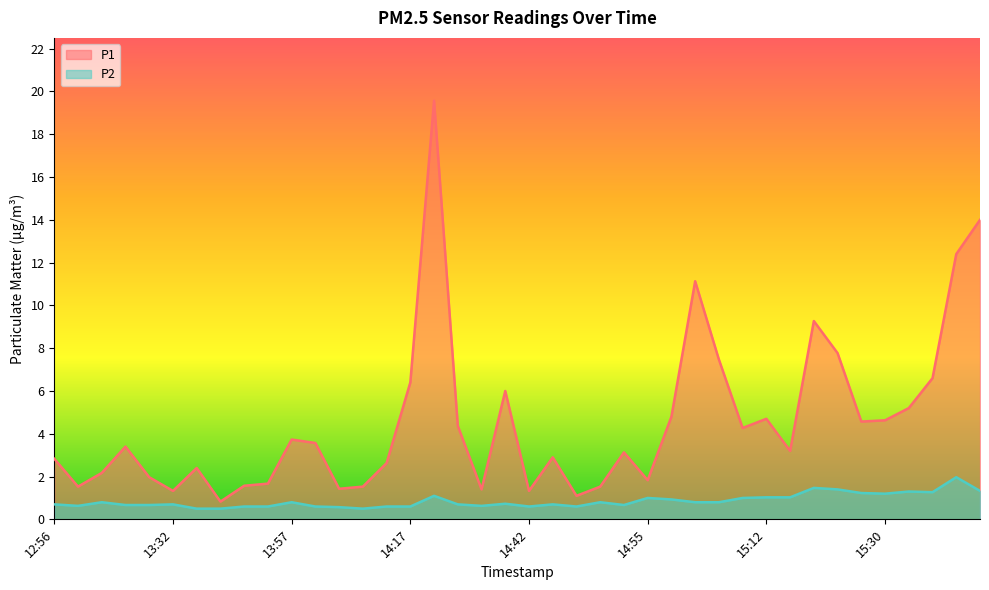

Where is P1 nearest to the value 10?

15:22